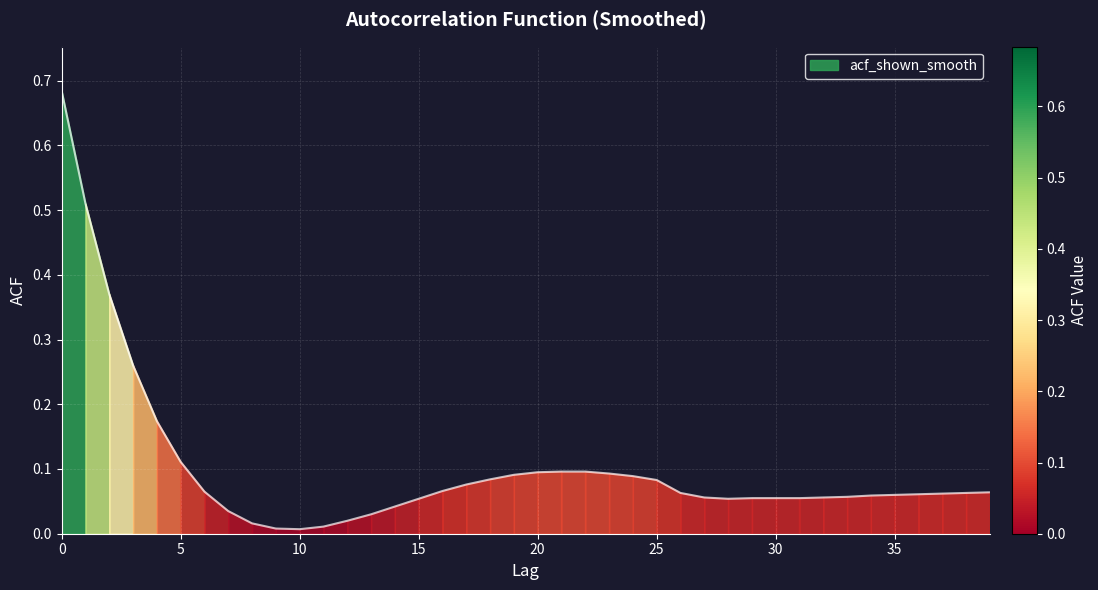

How many lines are shown in the chart?

1